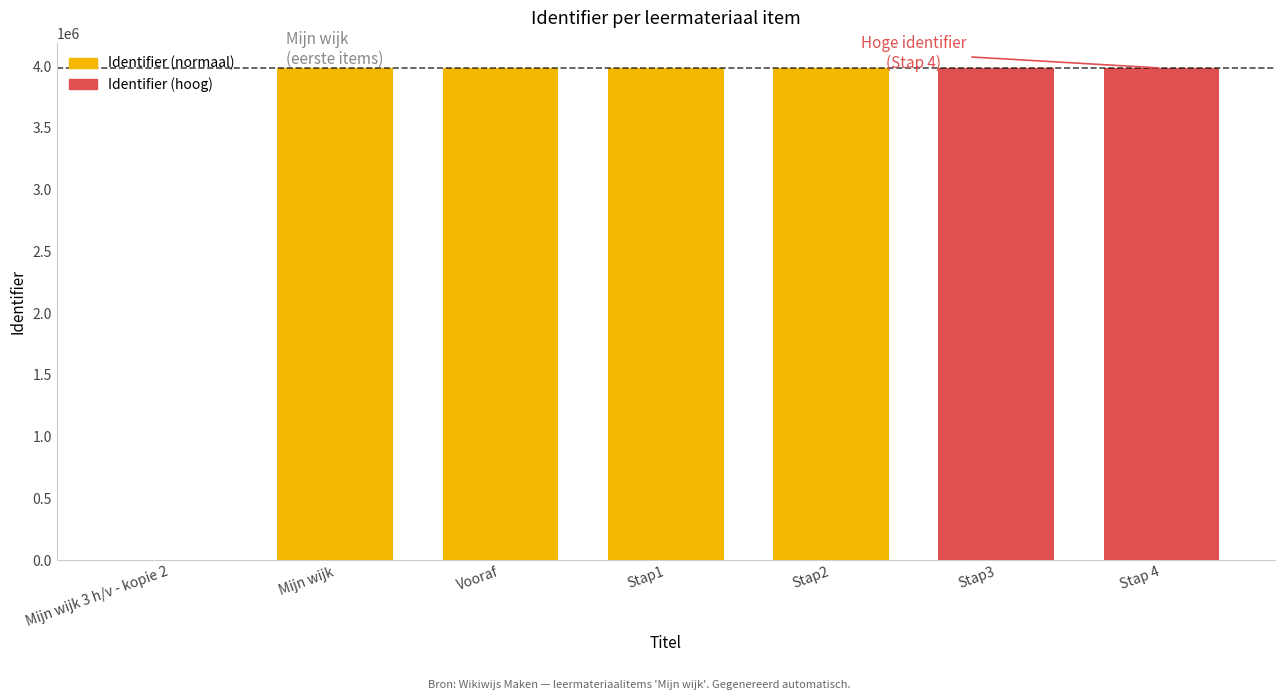

What is the change in value from Mijn wijk 3 h/v - kopie 2 to Stap3?

+3984167